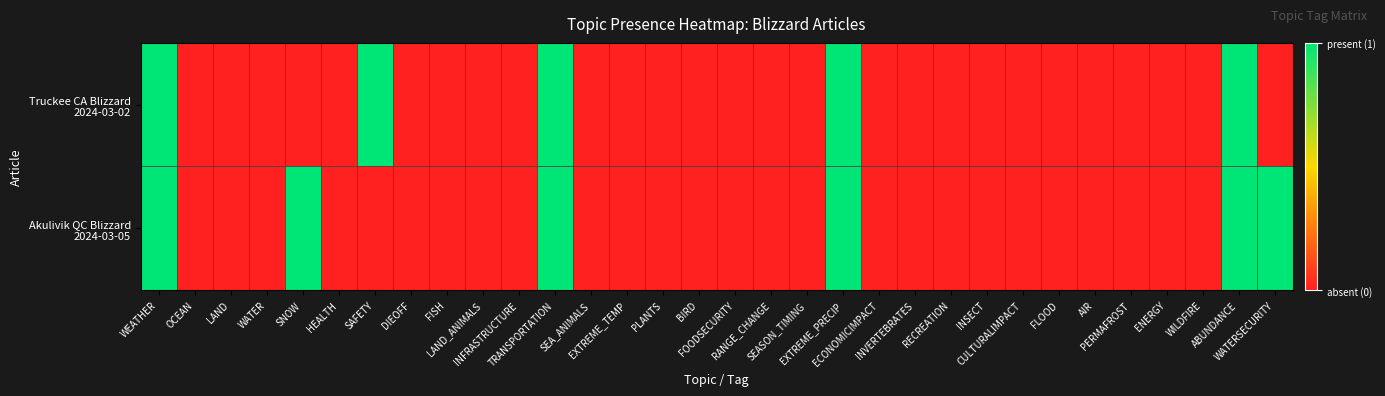

Count the number of categories in the chart.

32